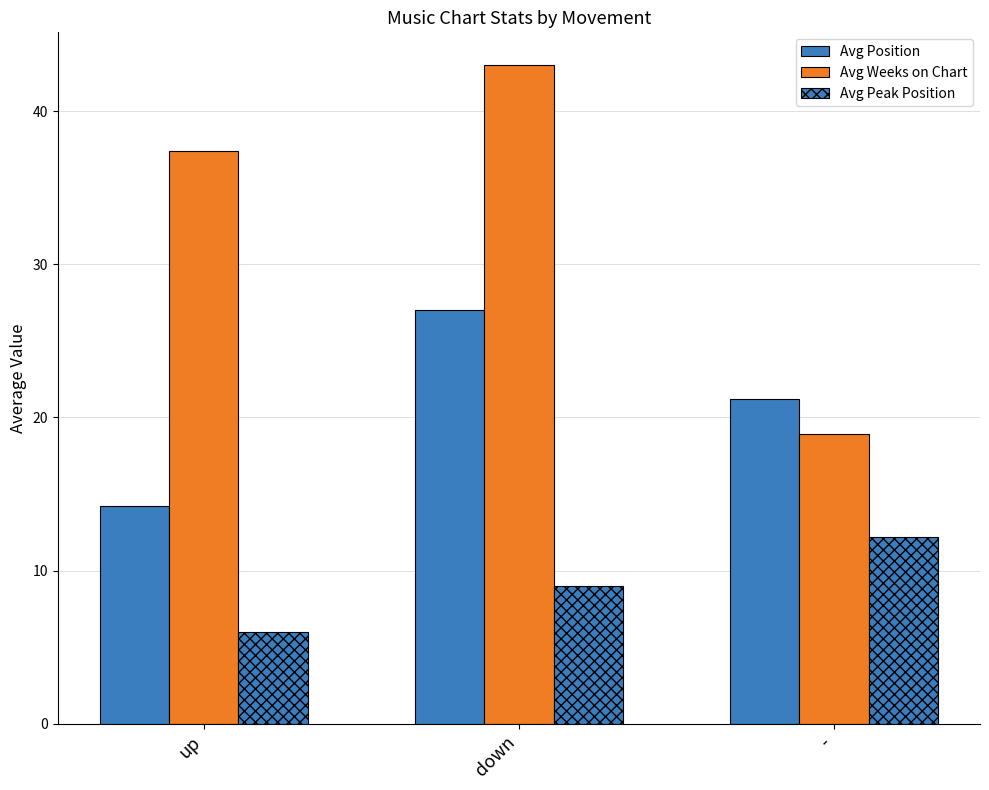

List the series in order of their overall mean, lowest first.

Avg Peak Position, Avg Position, Avg Weeks on Chart